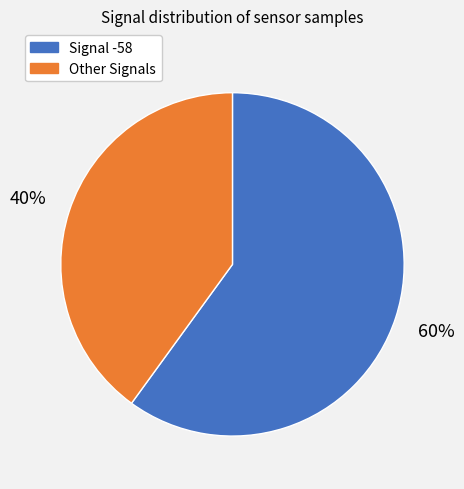

Does any single category account for the majority?

Yes